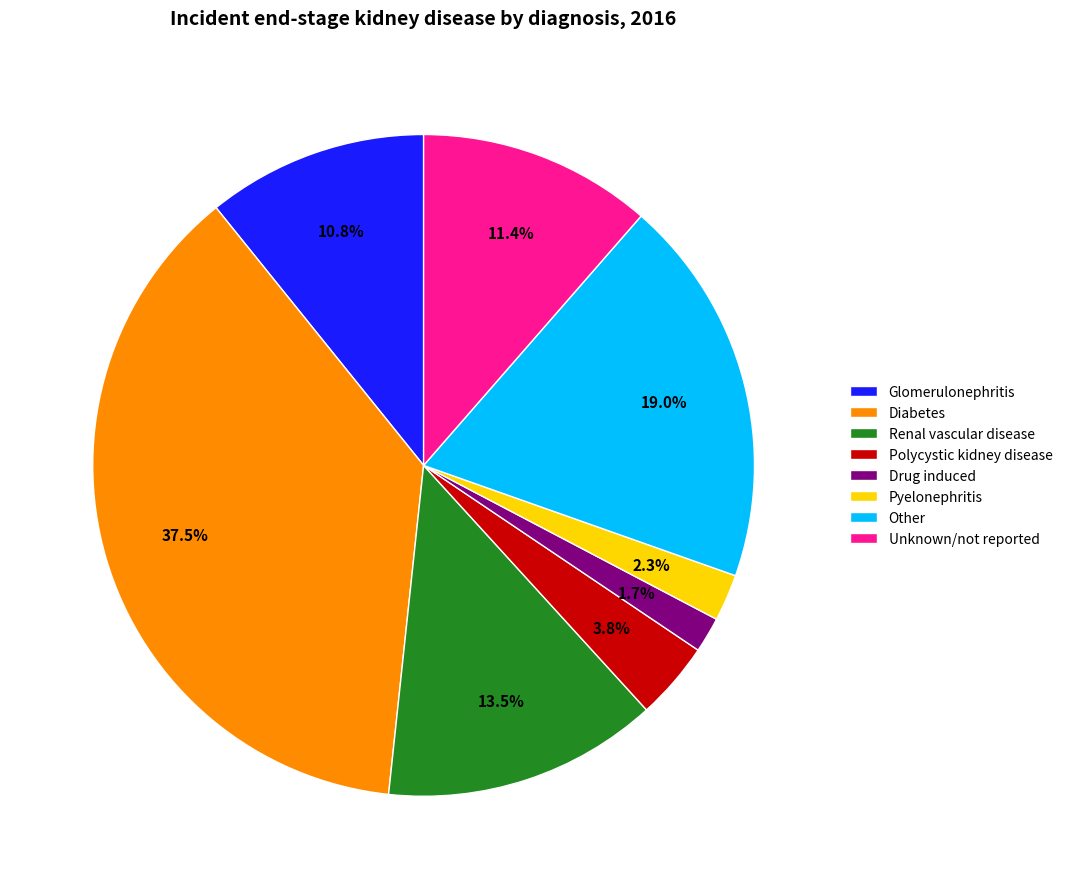

How many segments does this pie chart have?

8